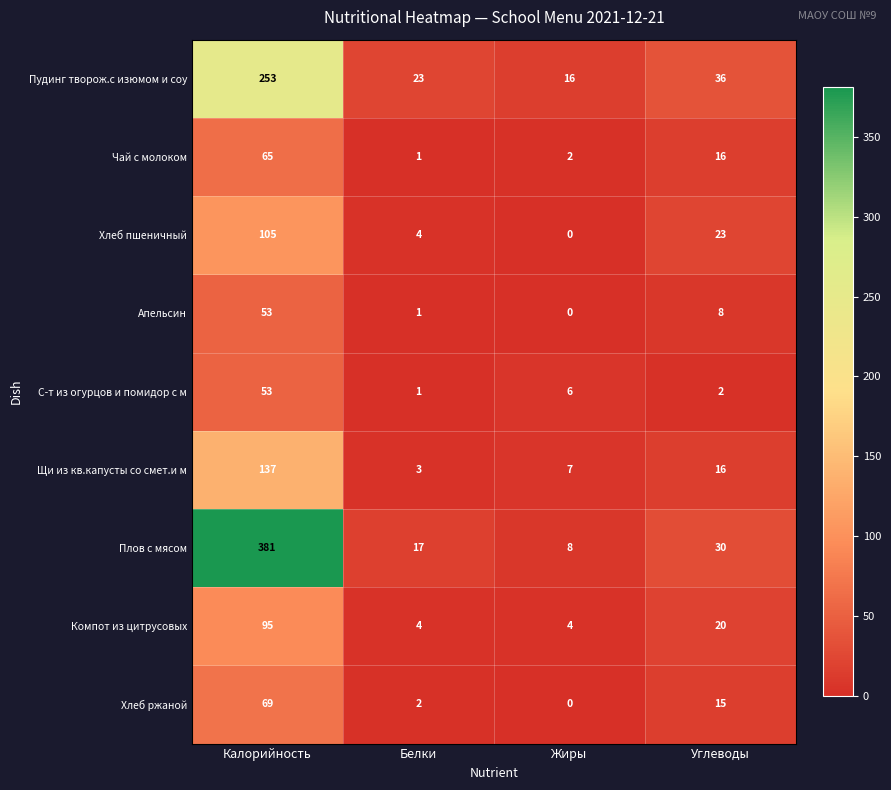

What is the greatest value displayed?

381